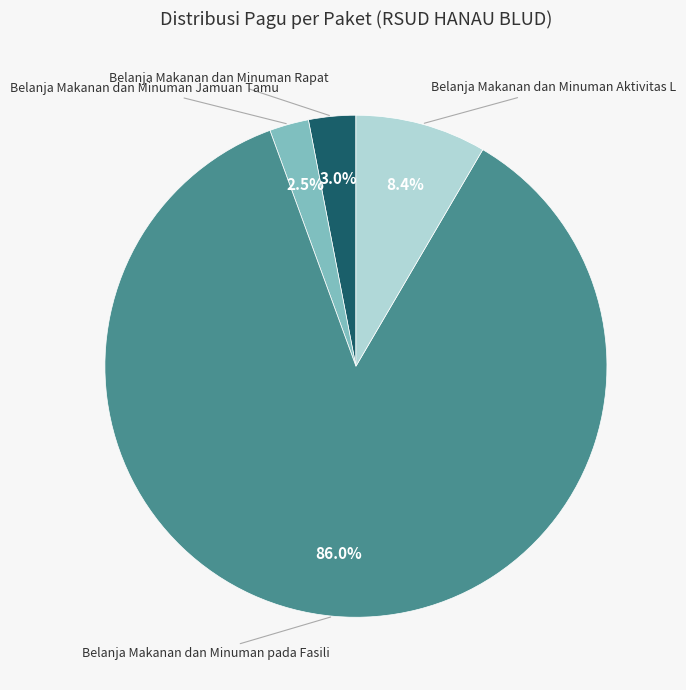

Is there a majority slice in this chart?

Yes